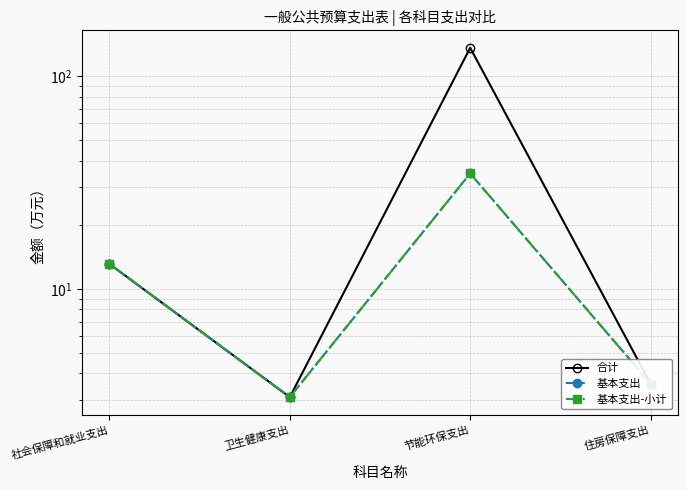

True or false: 合计 has more than 0 interior local peaks.

True